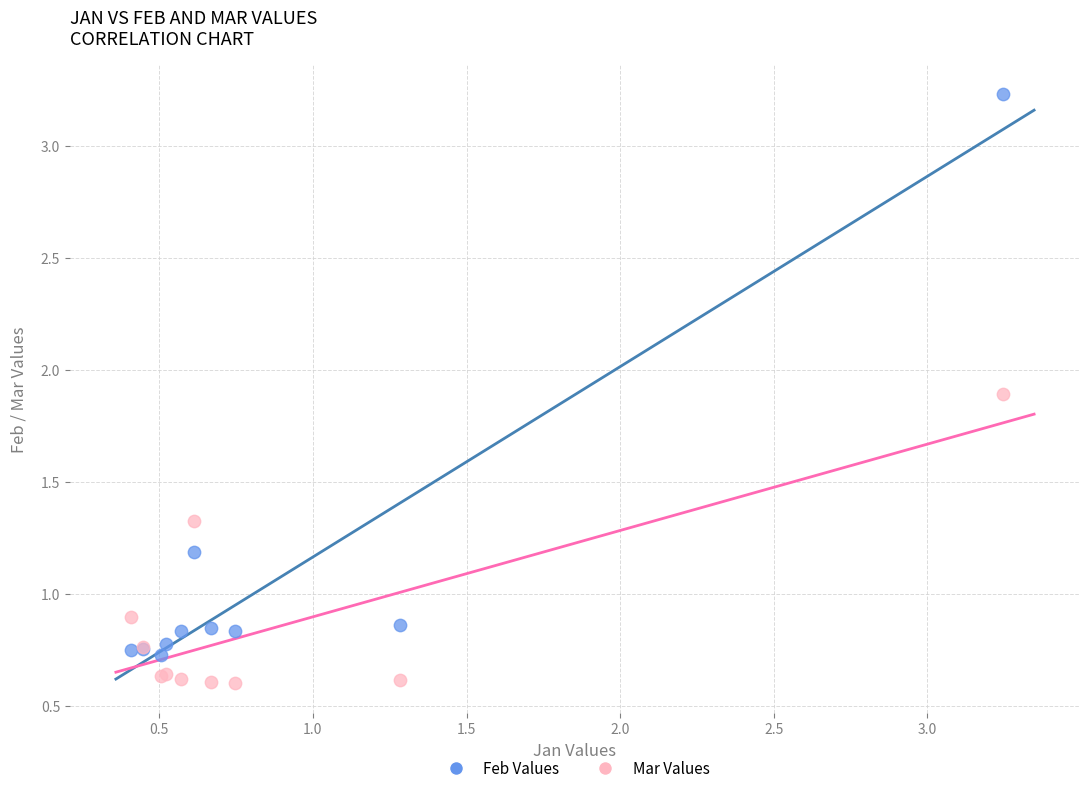

Which series reaches the maximum Y coordinate?

Feb Values